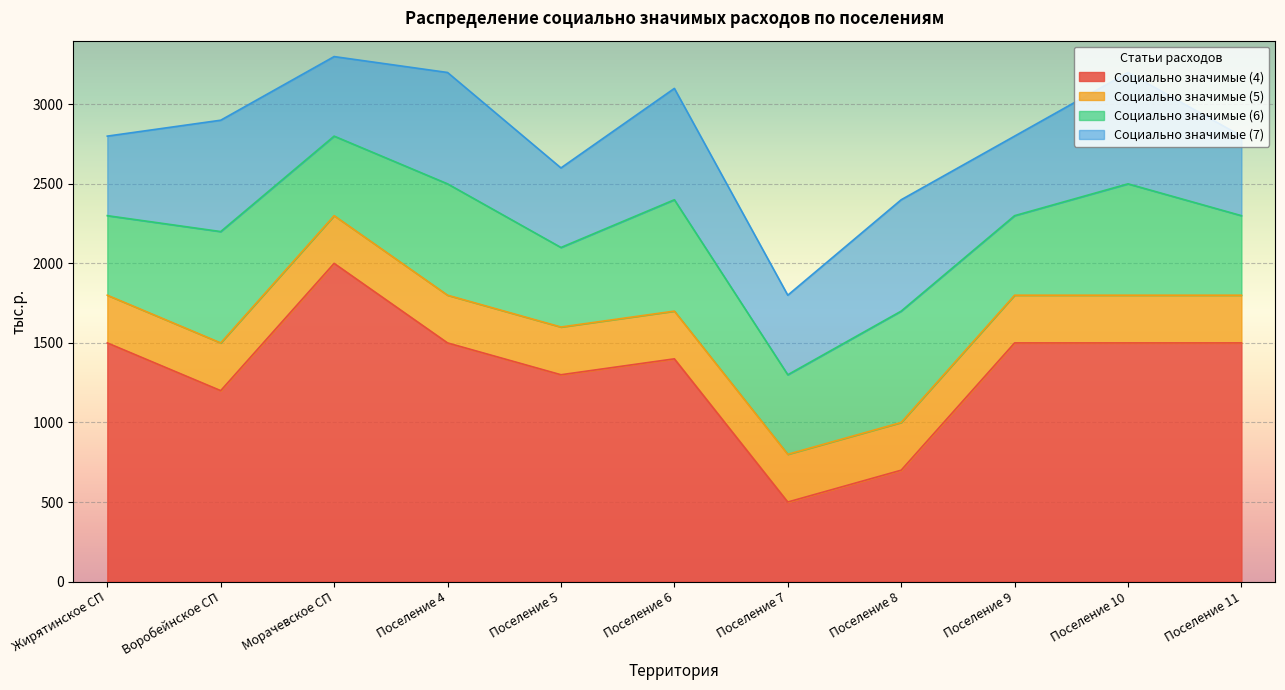

Which series has the widest spread of values?

Социально значимые (4)